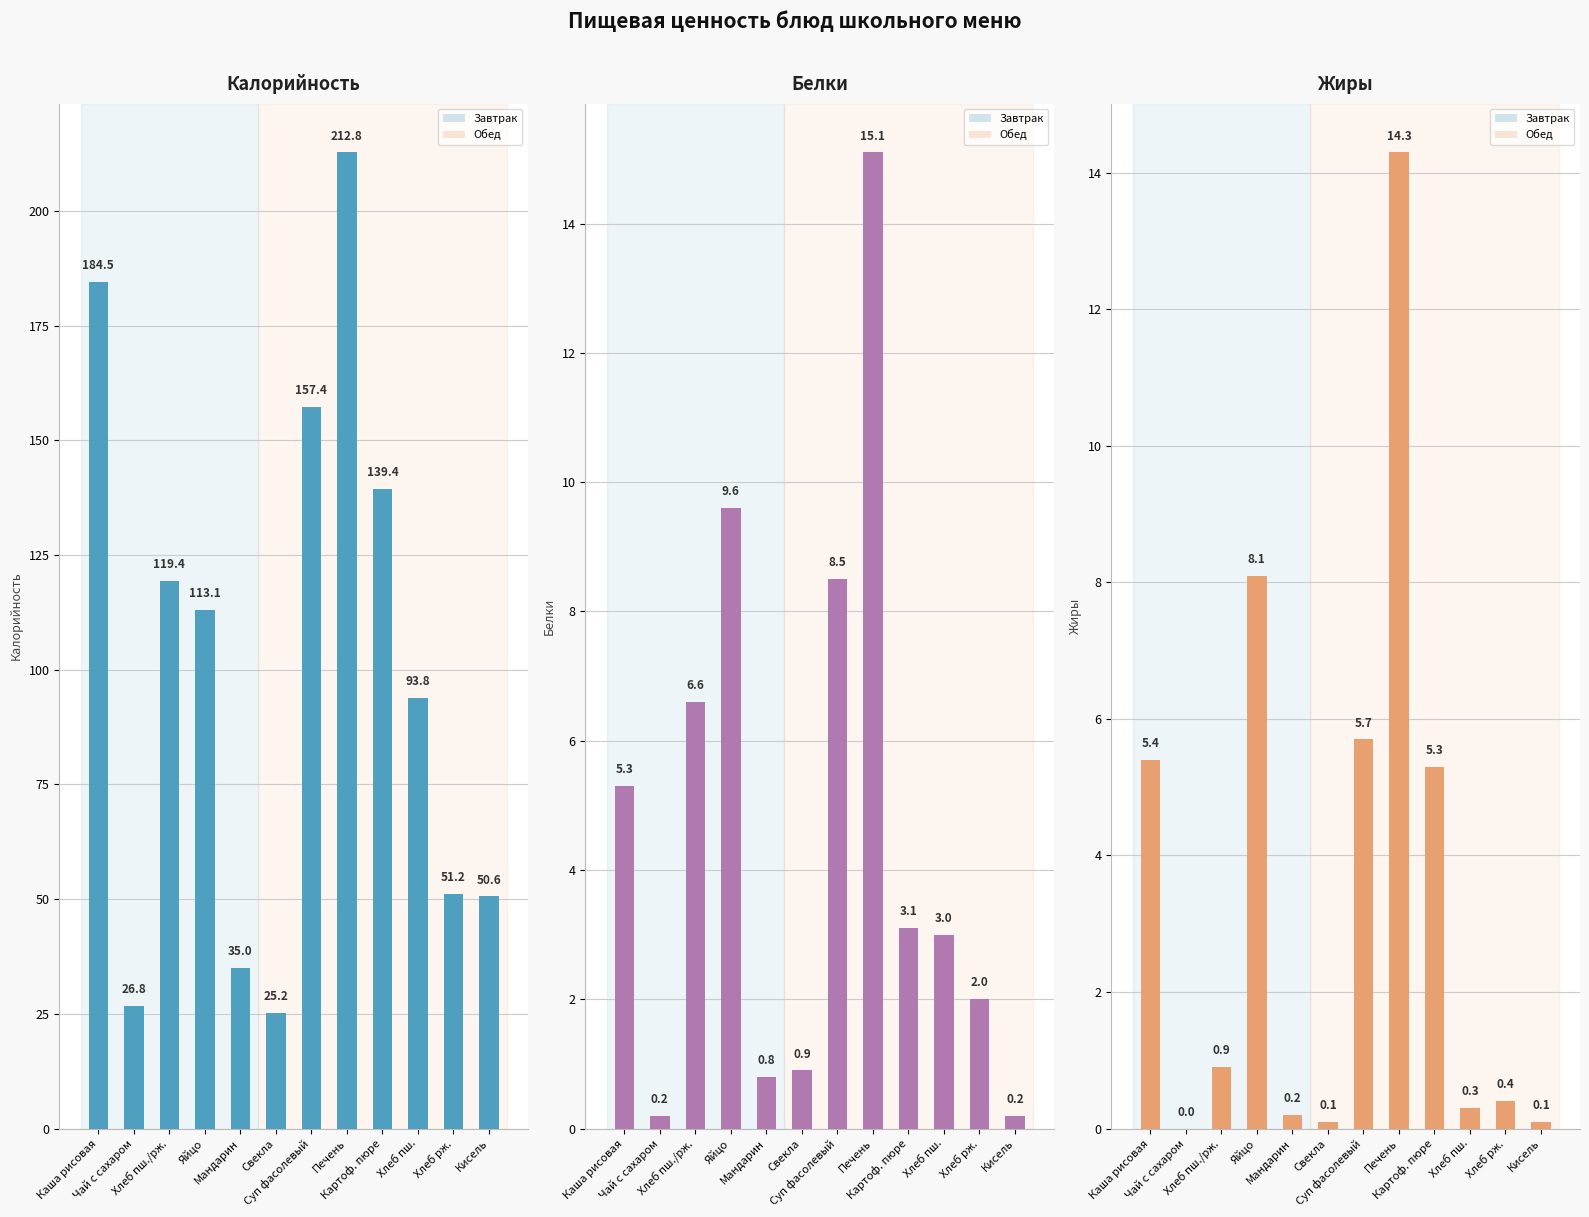

What is the label of the 3rd bar from the right?

Хлеб пш.